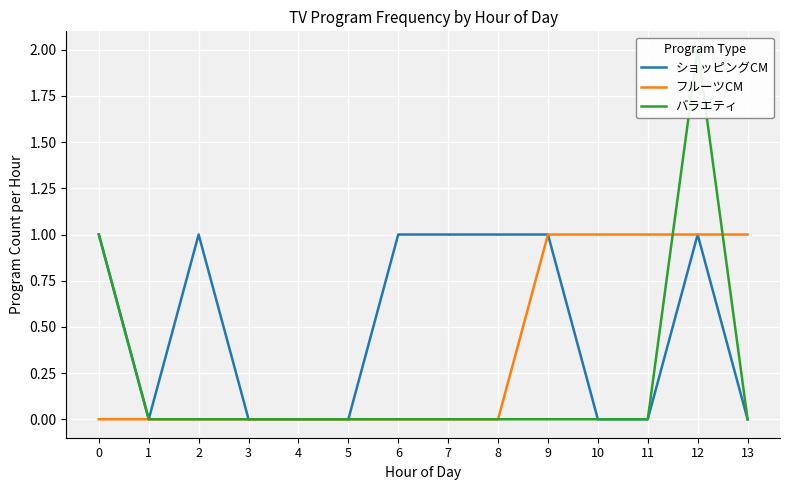

At which category is the sum across all series the highest?

12